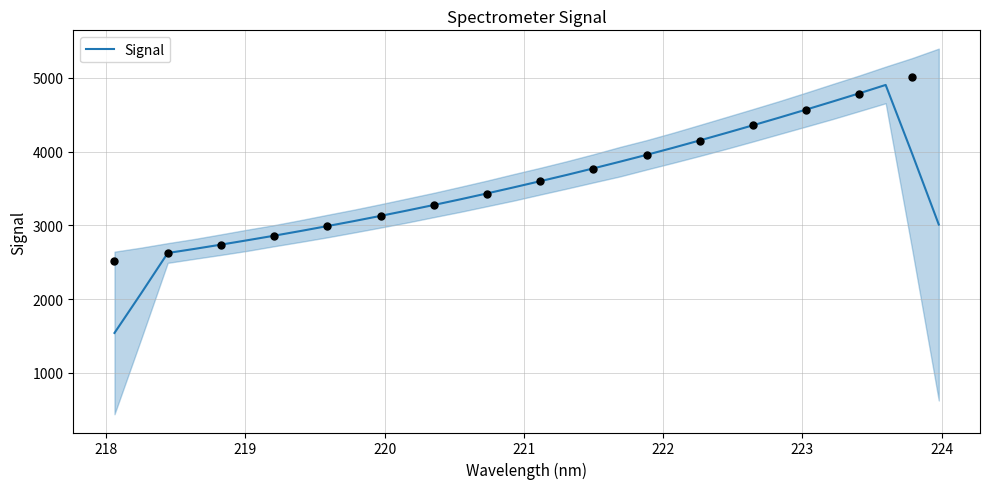

What is the highest value of the Signal series?

4905.1